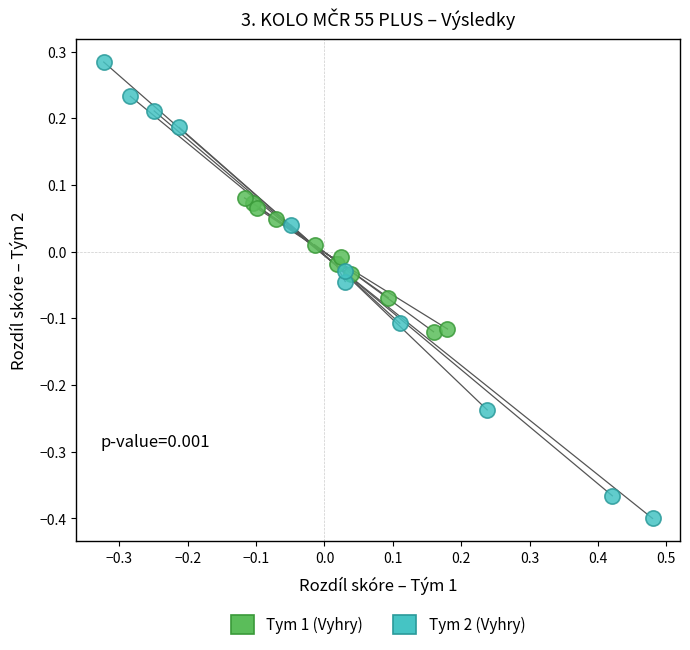

What are all the series names shown in the legend?

Tym 1 (Vyhry), Tym 2 (Vyhry)